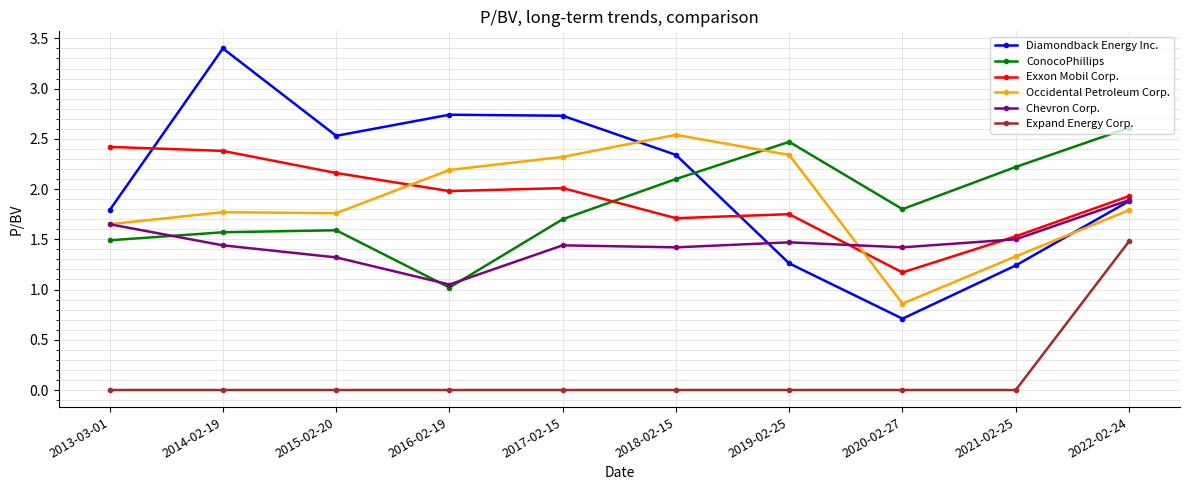

What is the label of the 7th point from the right?

2016-02-19